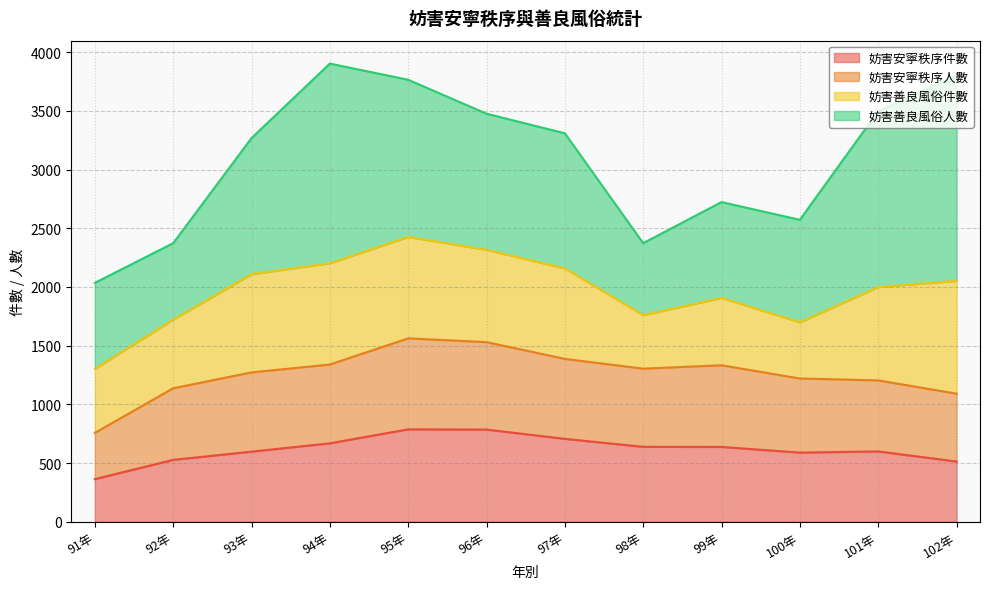

What is the total value across all series at 92年?

2373